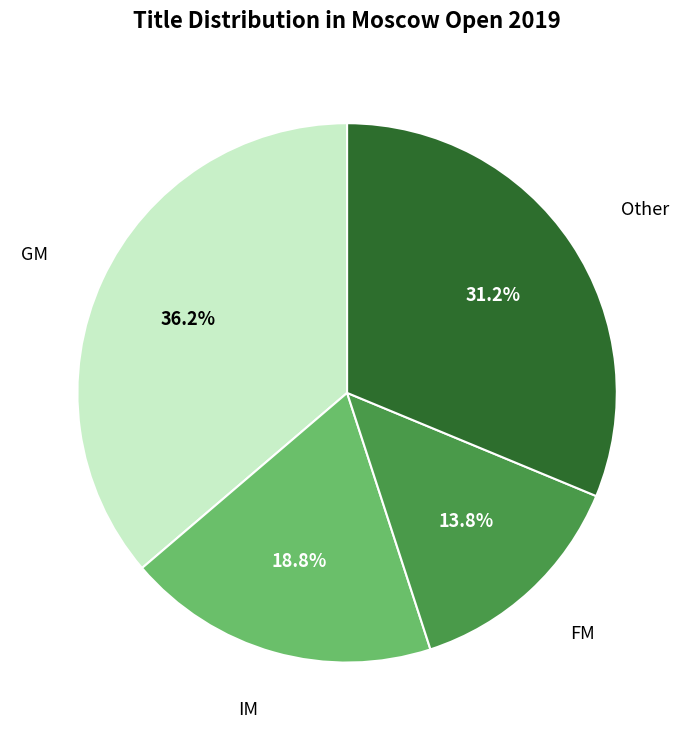

Does any single category account for the majority?

No